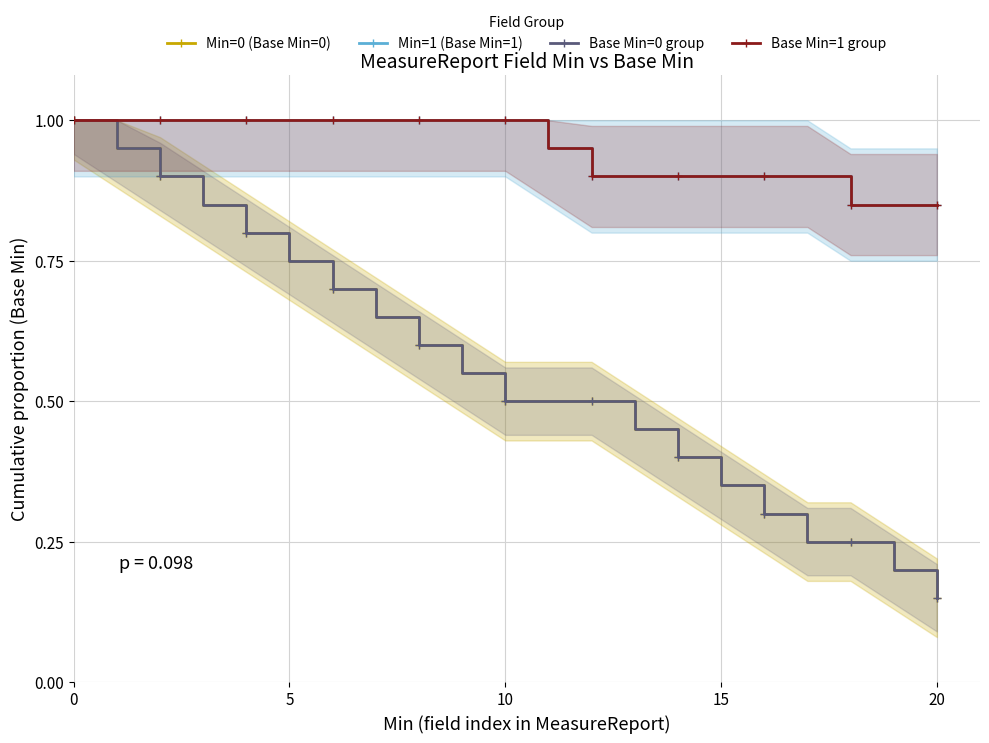

True or false: Min=1 (Base Min=1) and Min=0 (Base Min=0) intersect in this chart.

False